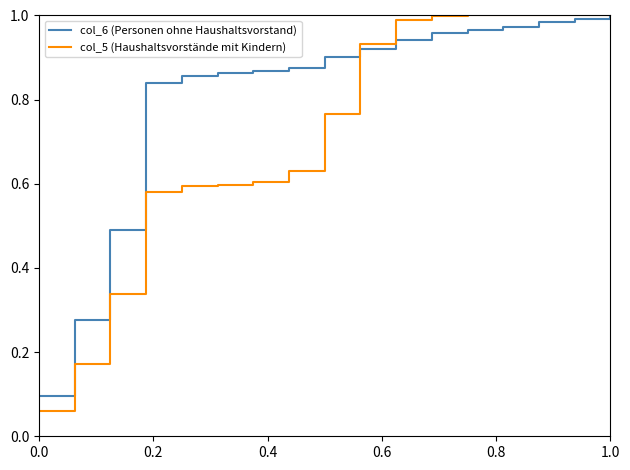

How many lines are shown in the chart?

2